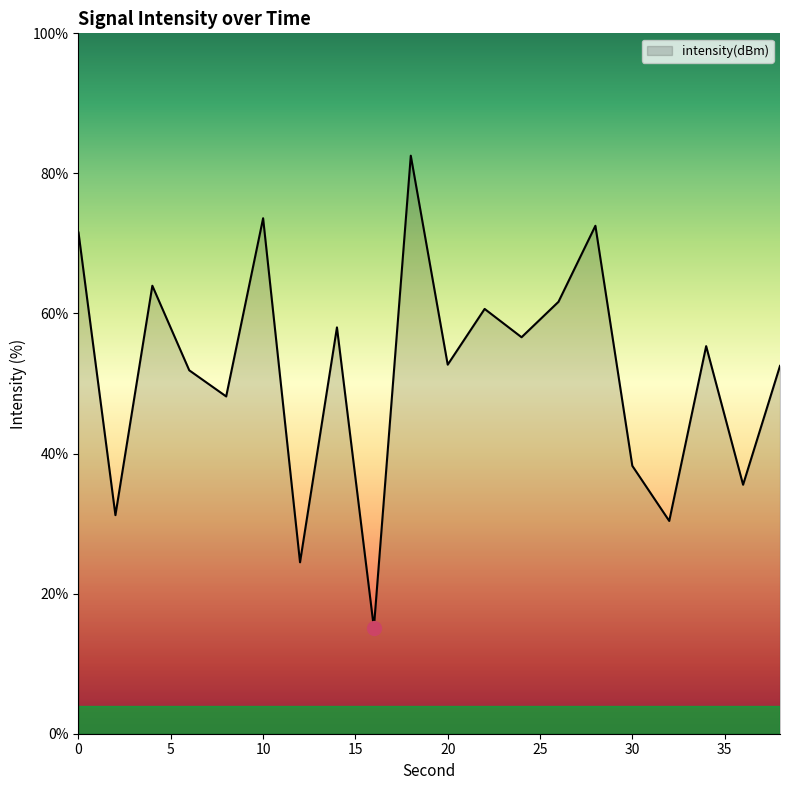

What is the minimum value shown in the chart?

15.1